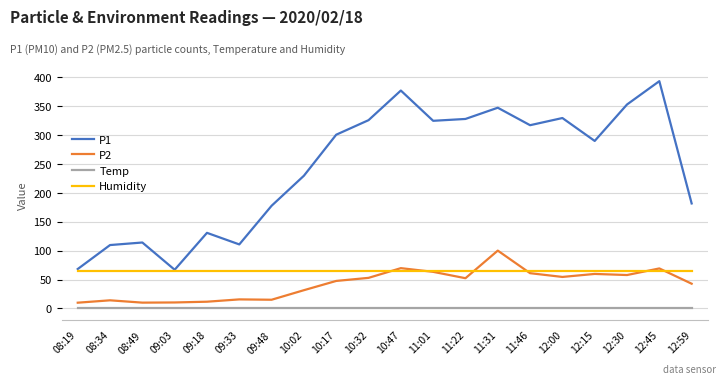

True or false: P1 and Temp intersect in this chart.

False